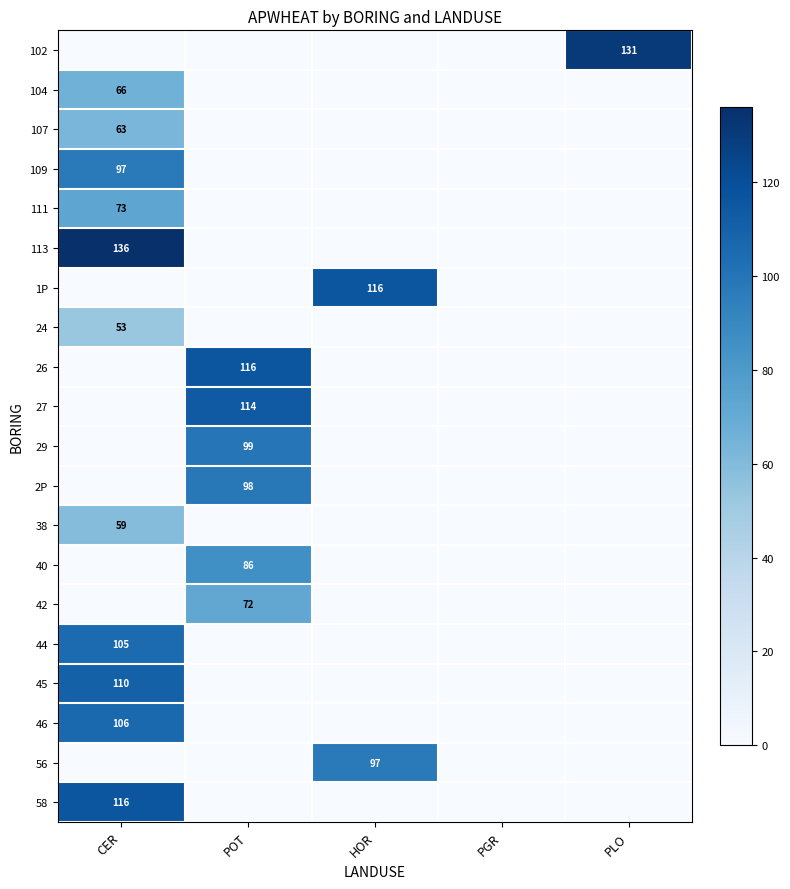

Count the number of data series in this chart.

20